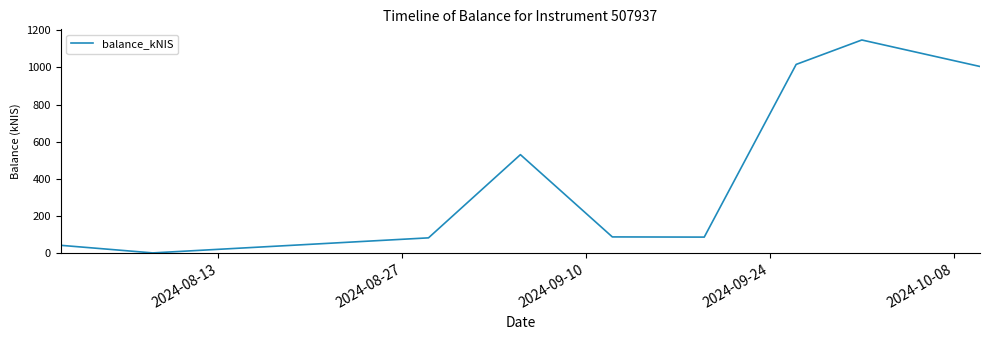

What is the maximum value shown in the chart?

1147.9